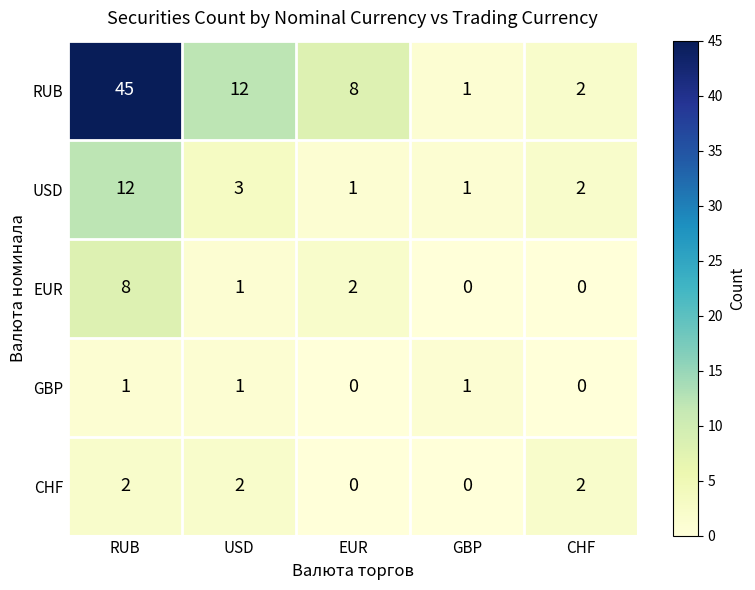

What is the difference between the second highest and minimum values in the RUB series?

11